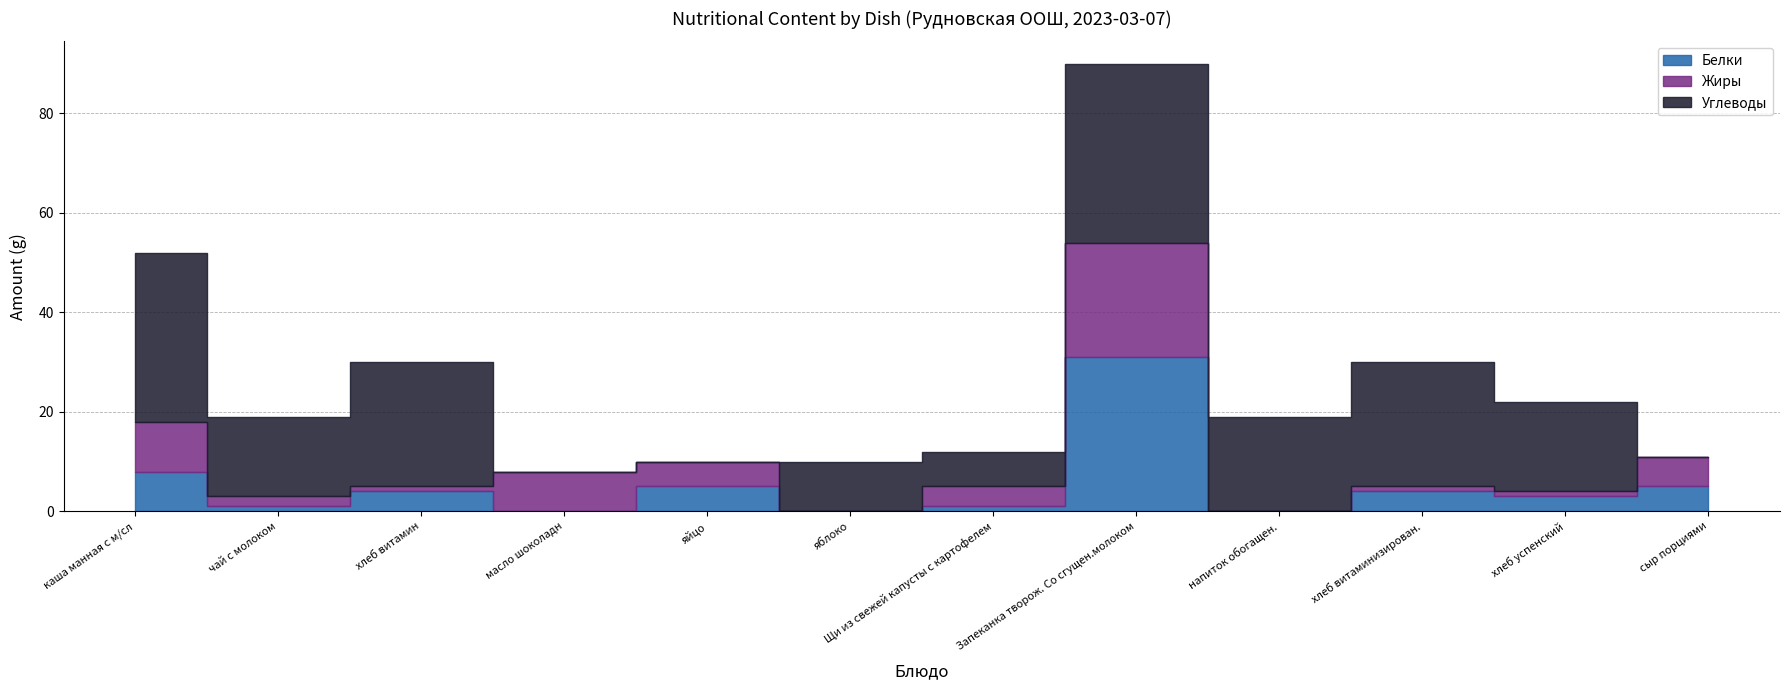

What is the label of the 11th point from the left?

хлеб успенский